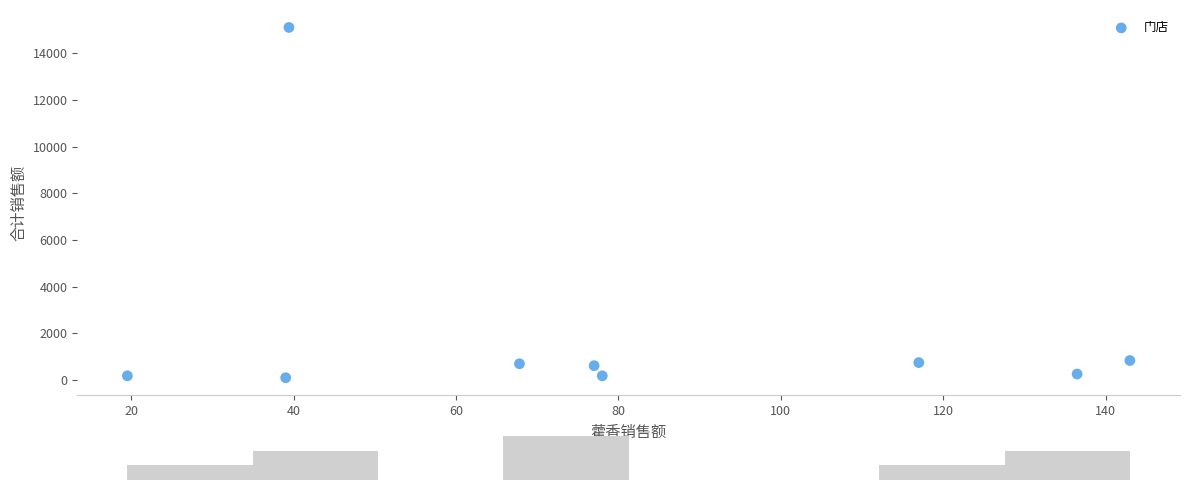

What is the average X value?

79.7